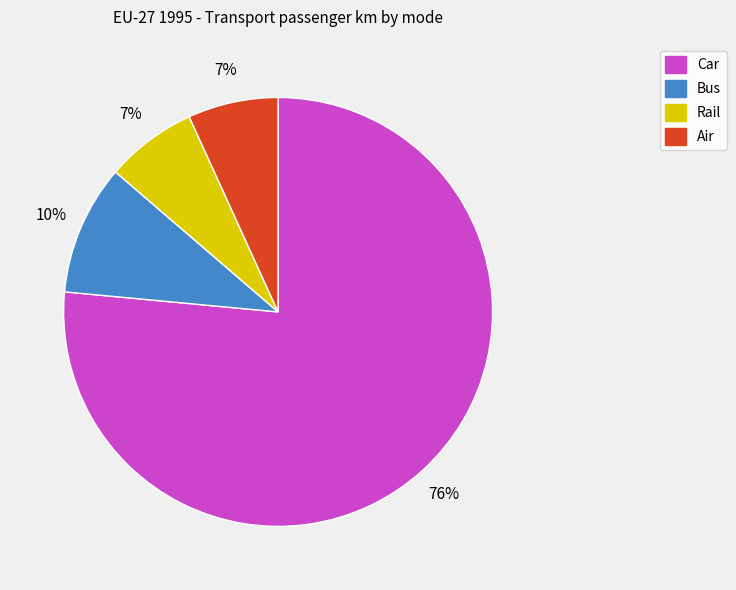

True or false: Car accounts for 76% of the total.

True